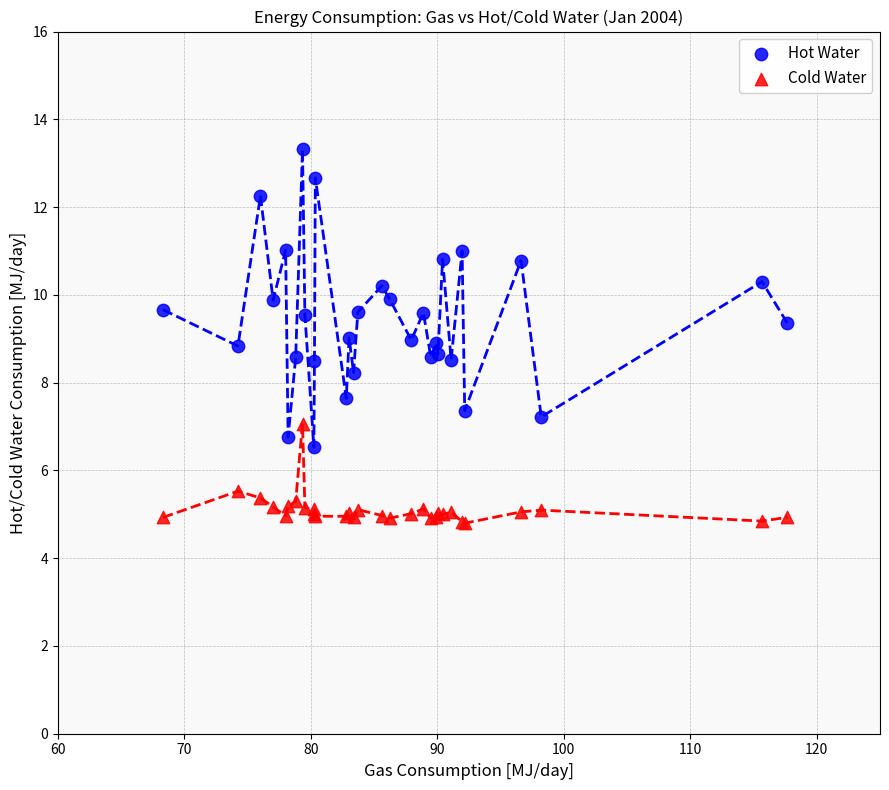

Which series contains the highest Y value?

Hot Water